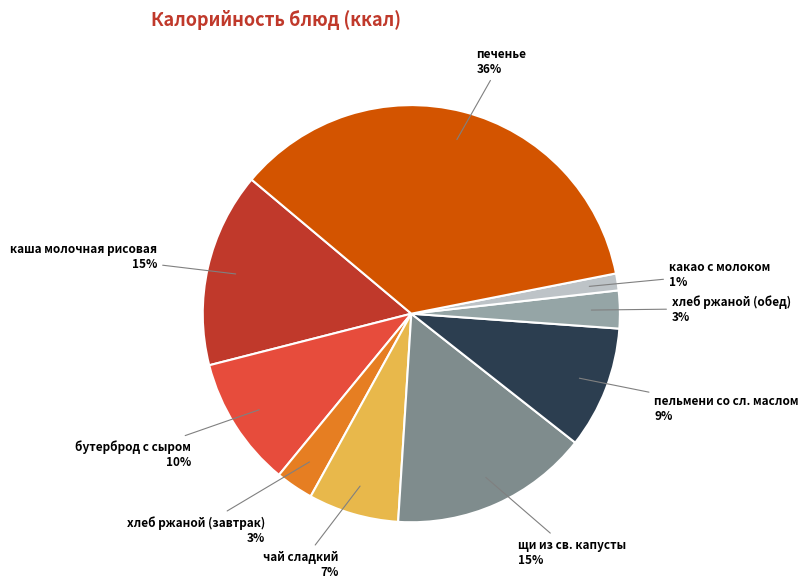

Count the number of slices in the pie.

9